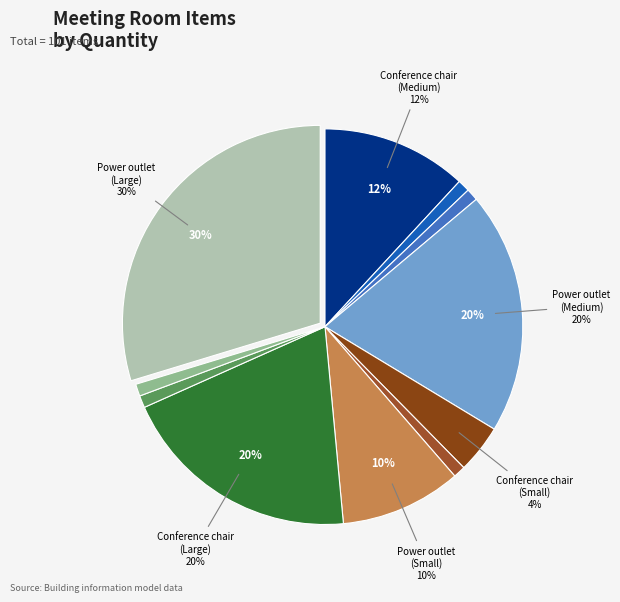

Rank the categories by value from highest to lowest.

Power outlet (Large), Power outlet (Medium), Conference chair (Large), Conference chair (Medium), Power outlet (Small), Conference chair (Small), Conference table (Medium), Occupancy sensor (Medium), Conference table (Small), Conference table (Large), Whiteboard (Large)